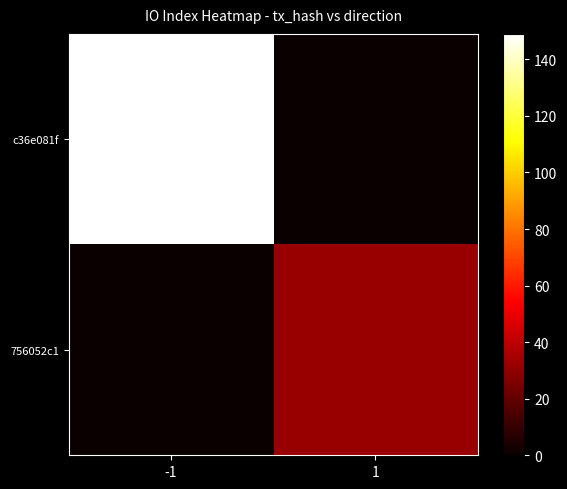

Rank the series by their average value, from highest to lowest.

c36e081f, 756052c1